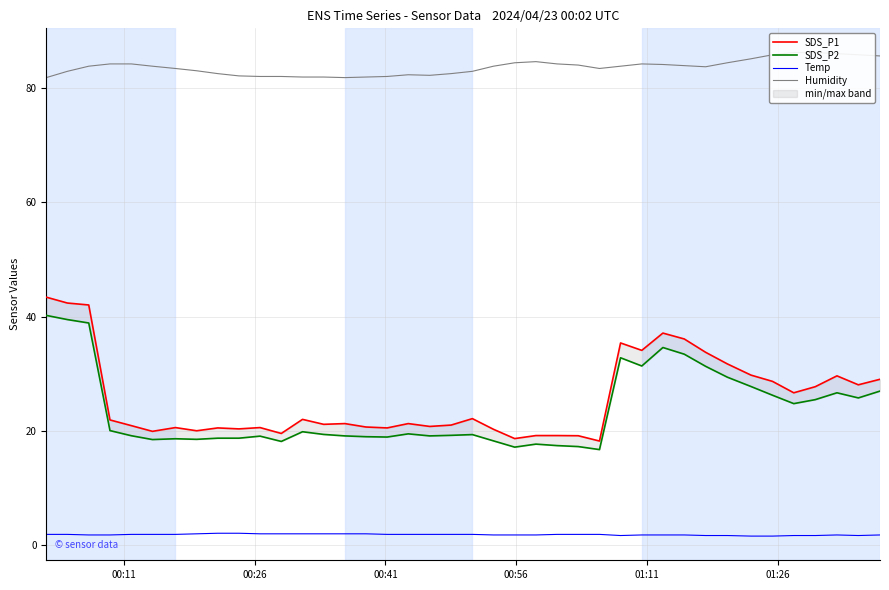

True or false: SDS_P1 and SDS_P2 cross at least once.

False